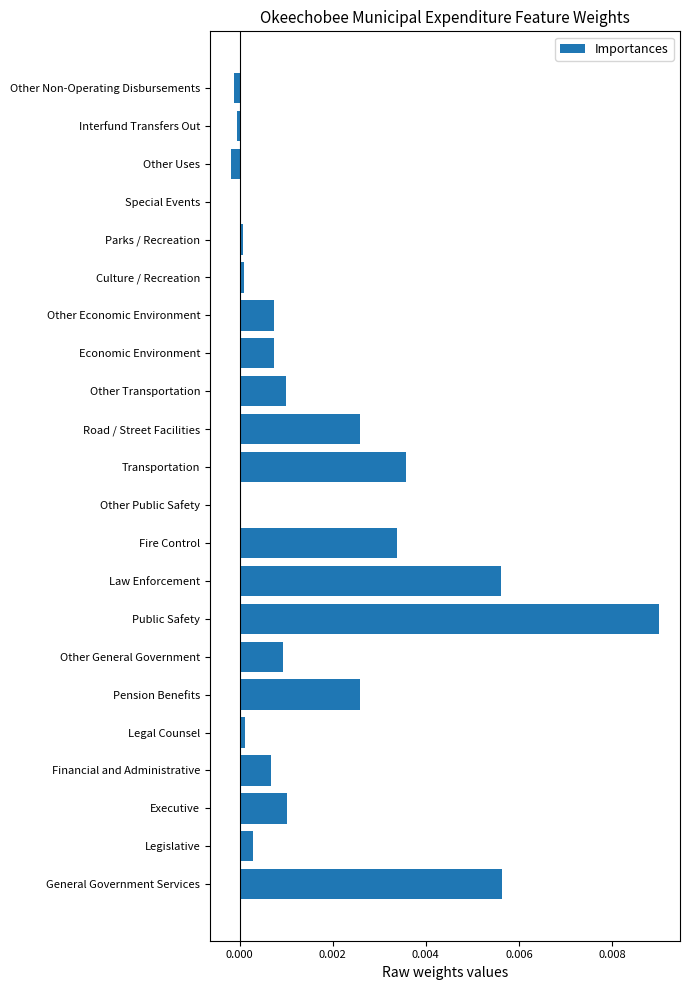

At which category does the chart reach its peak across all series?

Public Safety